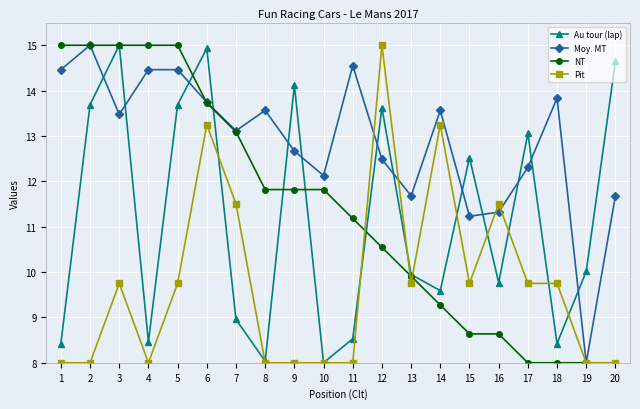

Rank the series at 16 from highest to lowest value.

Pit, Moy. MT, Au tour (lap), NT